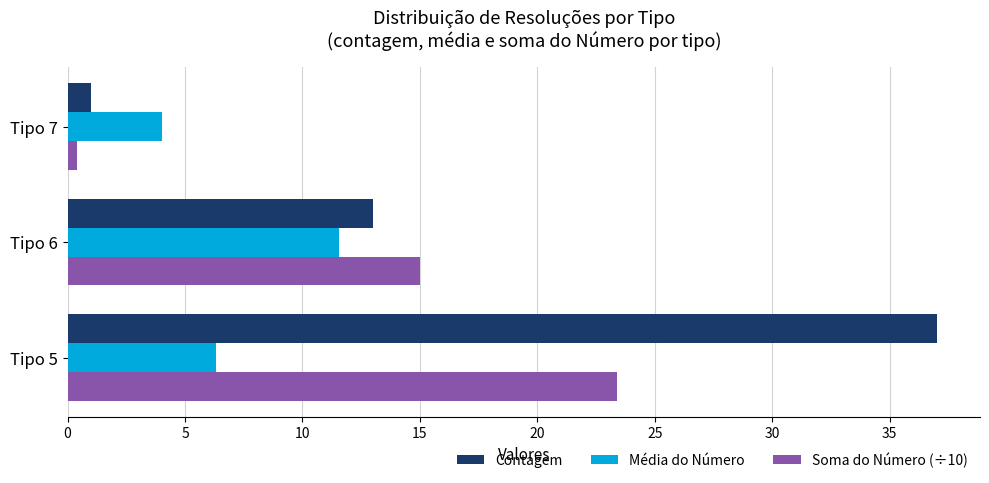

Which series has the widest spread of values?

Contagem